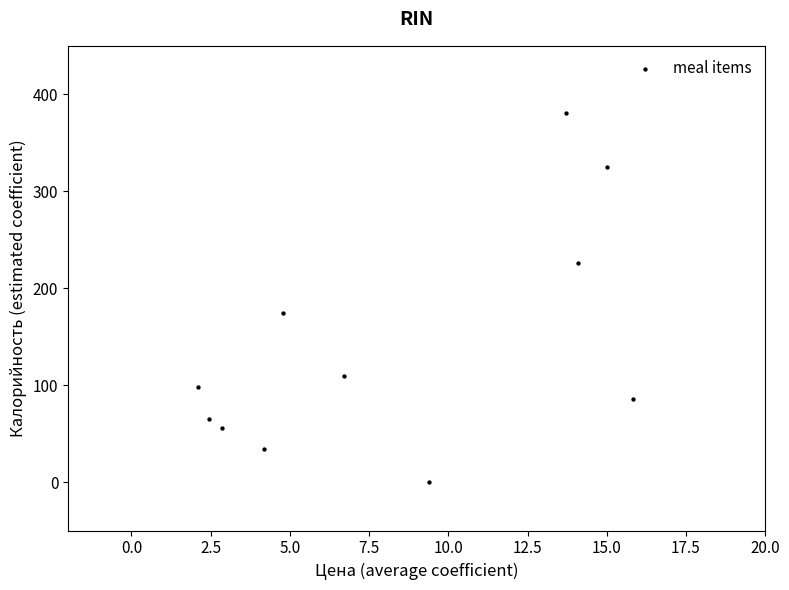

What is the average Y value?

141.2